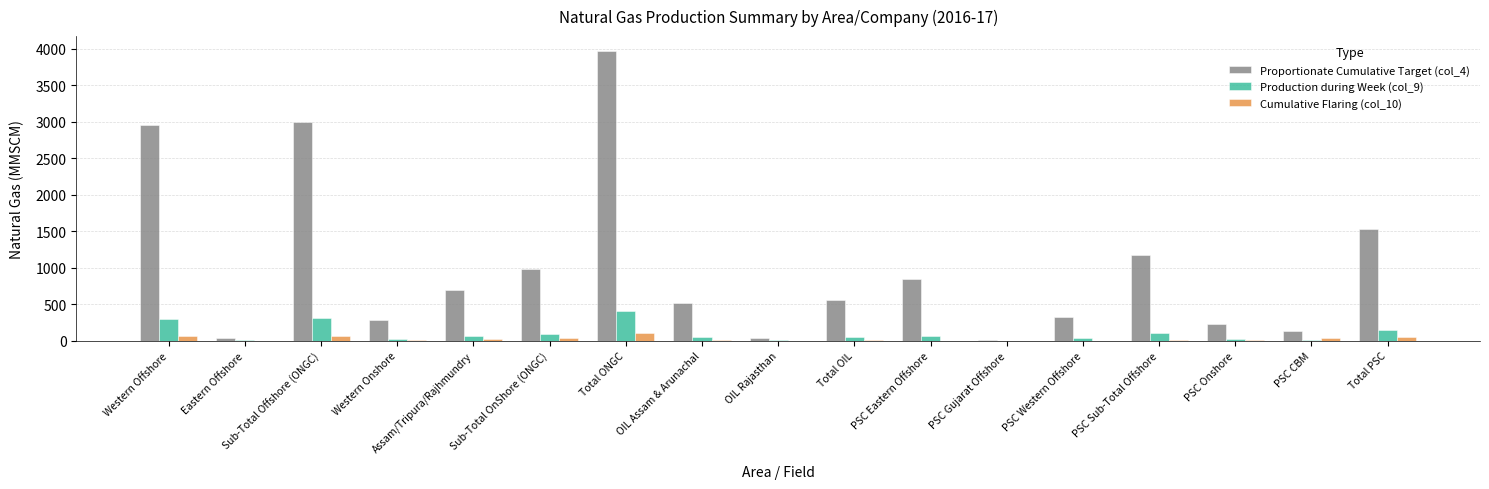

Where is Production during Week (col_9) nearest to the value 201?

Total PSC